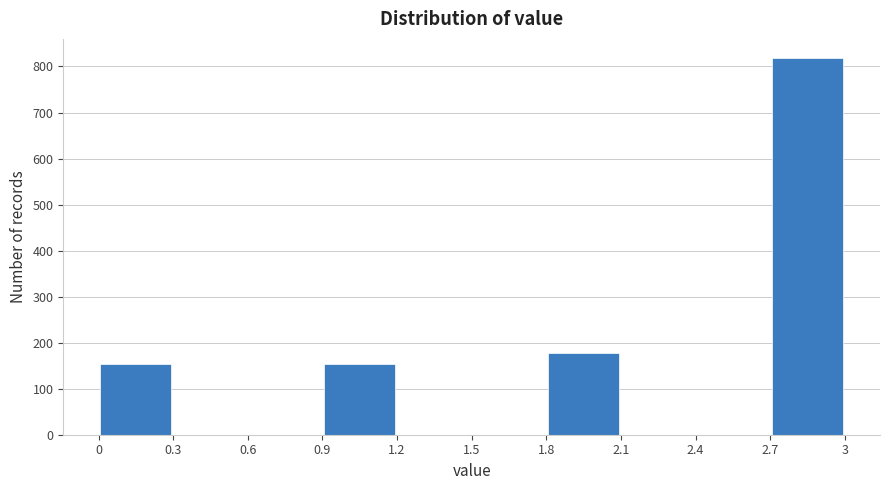

What is the height of the bar covering 1.8 to 2.1 on the x-axis? The values are not printed on the chart, so give them approximately, as read against the axis.

180